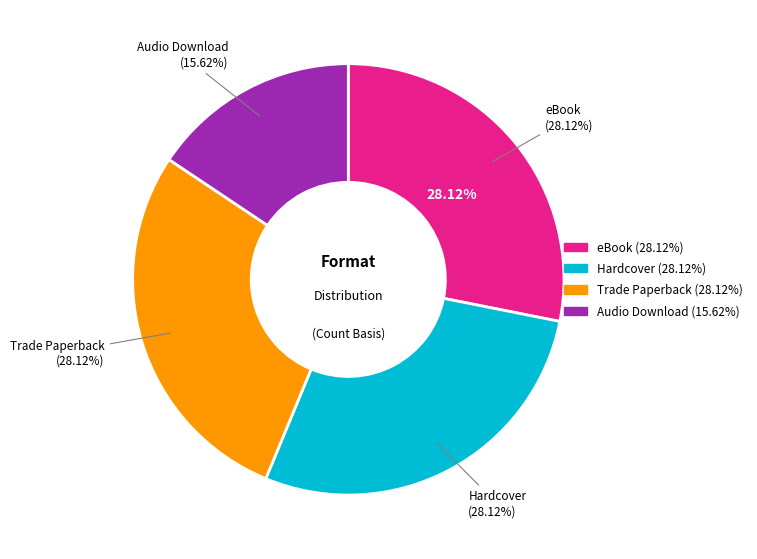

Rank the categories by value from lowest to highest.

Audio Download, eBook, Hardcover, Trade Paperback